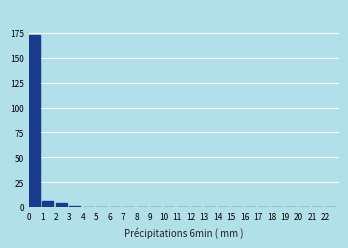

Reading left to right, transcribe this chart: for each bar, give the range it covers on the x-axis and its height. The values are not printed on the chart, so give them approximately, as read against the axis.

0 to 1: 175
1 to 2: 5
2 to 3: under 5
3 to 4: under 5
4 to 5: 0
5 to 6: 0
6 to 7: 0
7 to 8: 0
8 to 9: 0
9 to 10: 0
10 to 11: 0
11 to 12: 0
12 to 13: 0
13 to 14: 0
14 to 15: 0
15 to 16: 0
16 to 17: 0
17 to 18: 0
18 to 19: 0
19 to 20: 0
20 to 21: 0
21 to 22: 0
22 to 23: 0